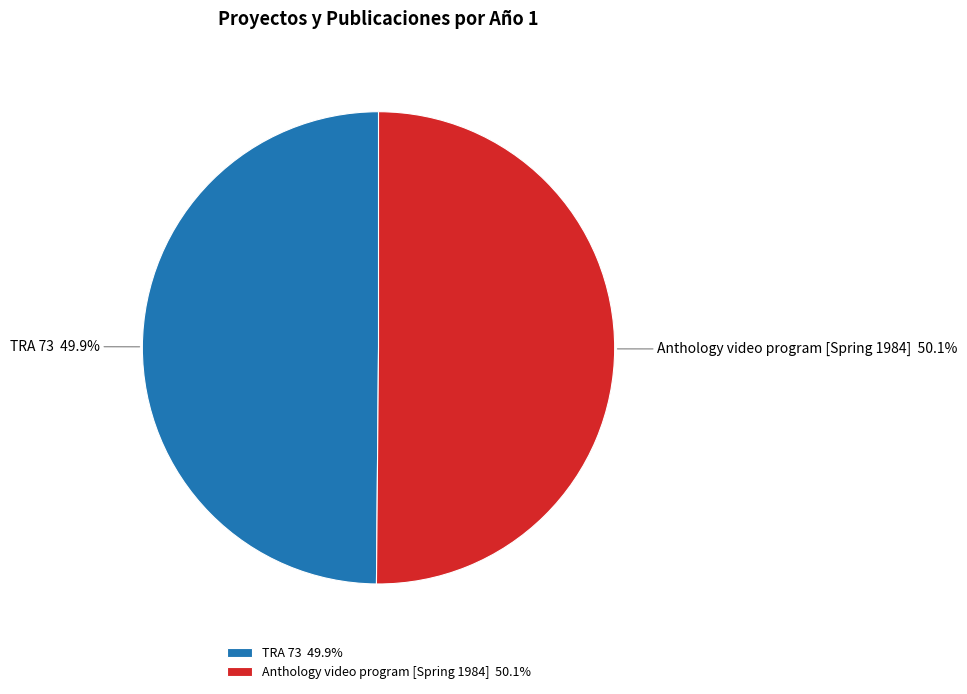

Is it true that TRA 73 is 50% of the pie?

True